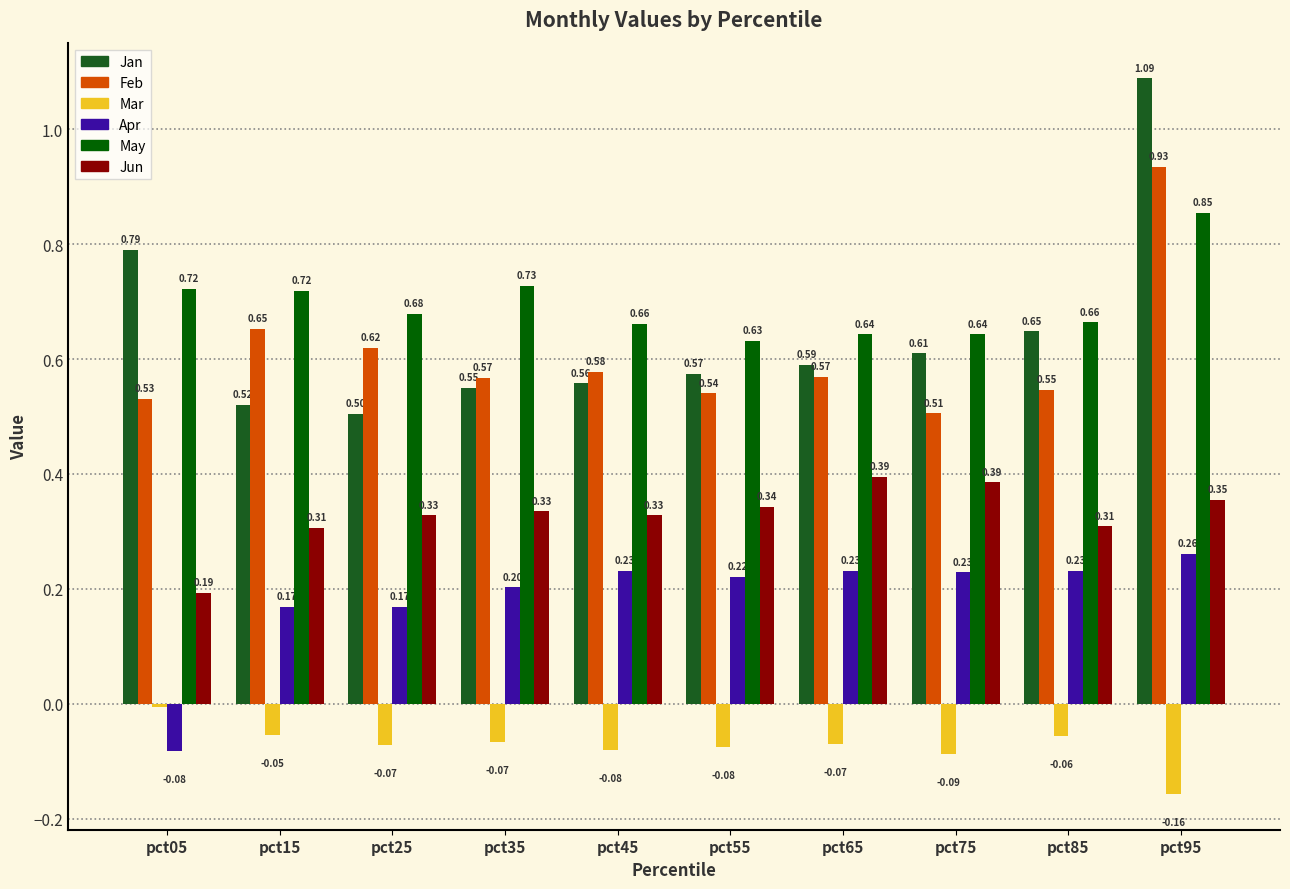

Which series has the widest spread of values?

Jan